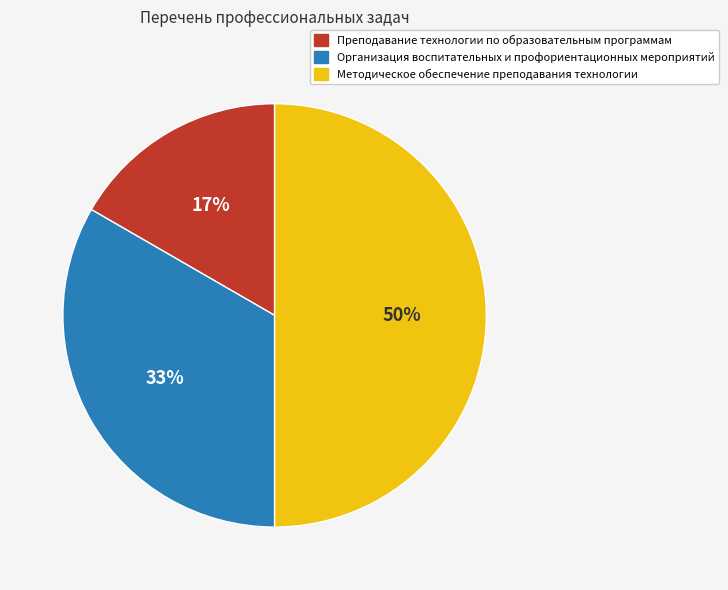

Which slice is the largest?

Методическое обеспечение преподавания технологии